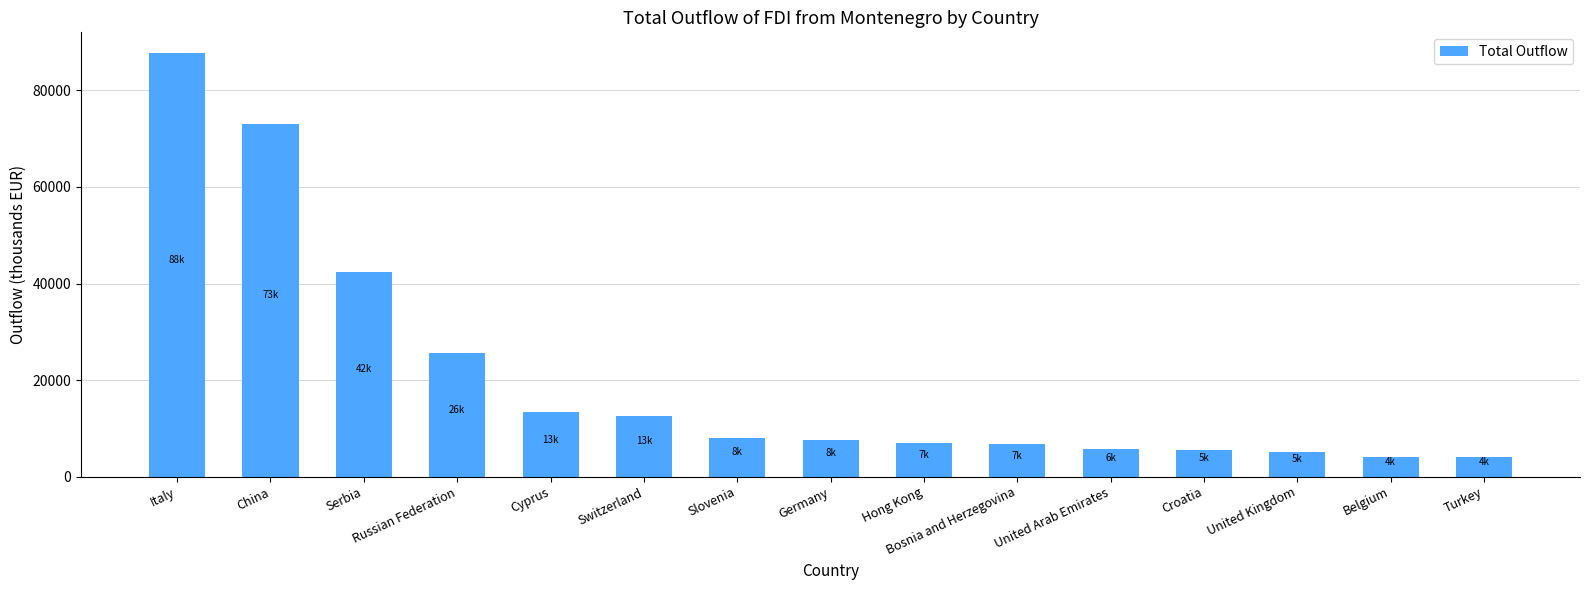

Approximately how many times larger is the value at Slovenia compared to China?

0.1